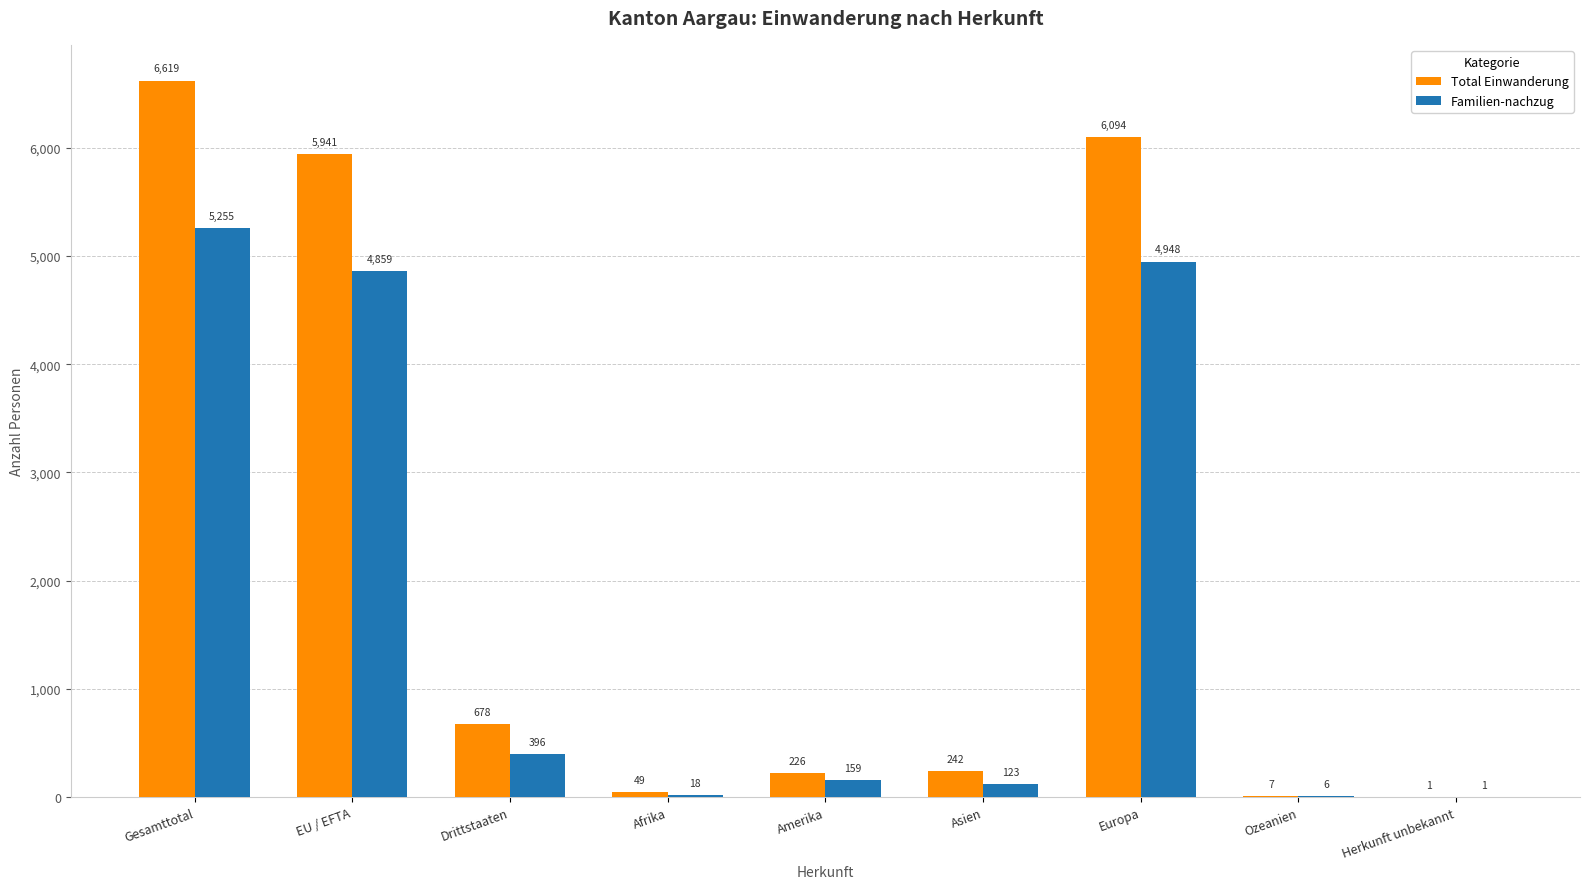

What is the sum of all Total Einwanderung values?

19857